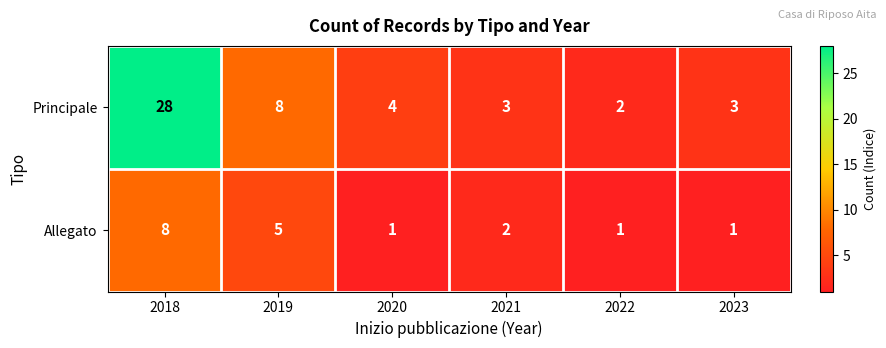

What is the maximum value for Principale?

28